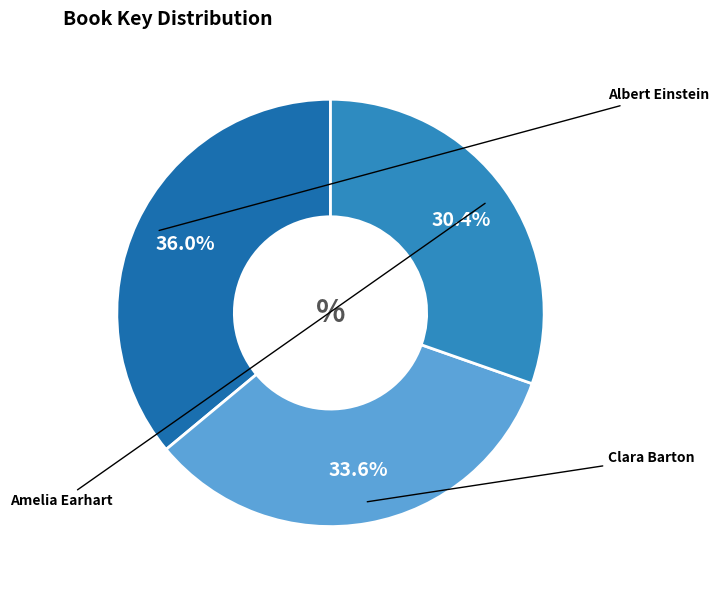

What percentage do Albert Einstein and Clara Barton together represent?

69.6%